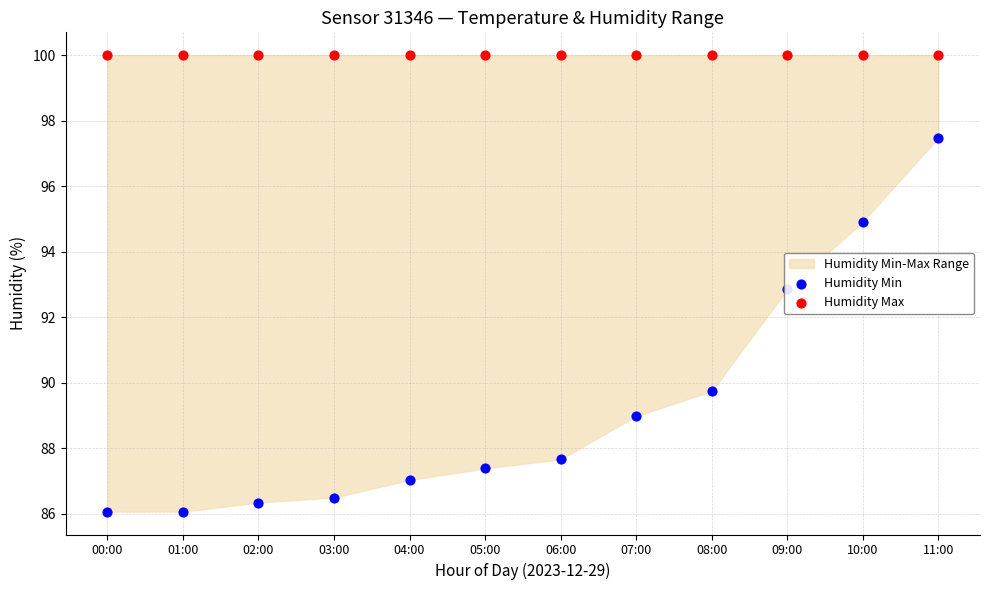

At which category is the sum across all series the highest?

11:00